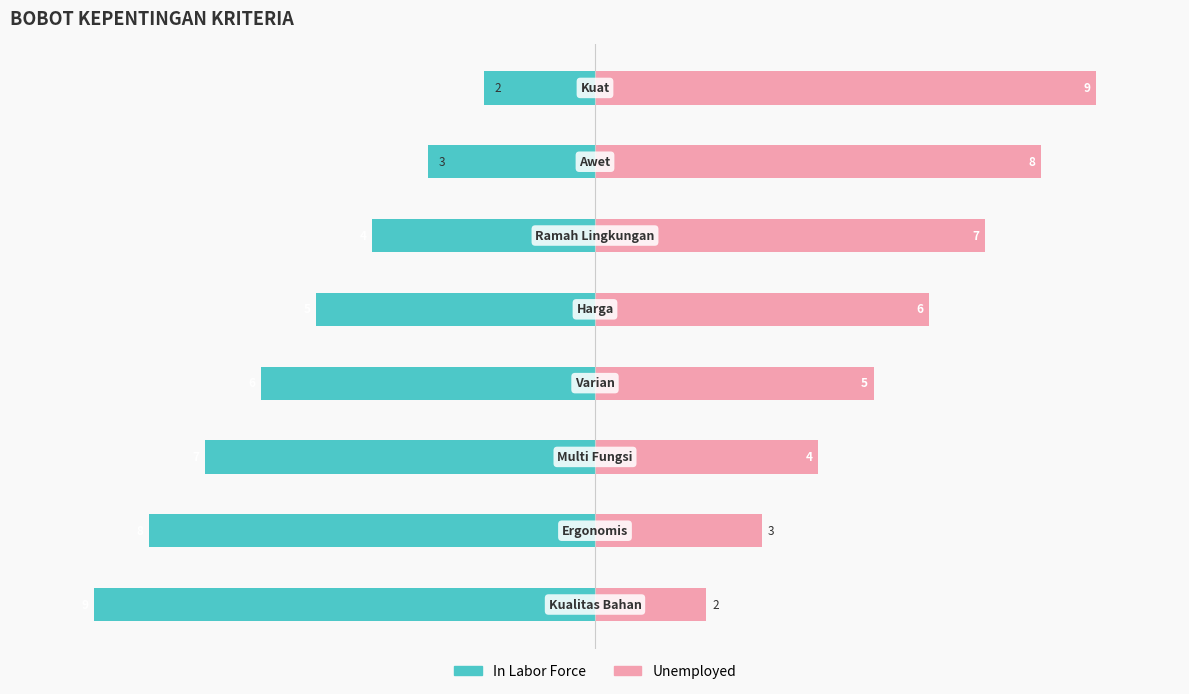

Is it true that Unemployed equals 3 at 1?

True